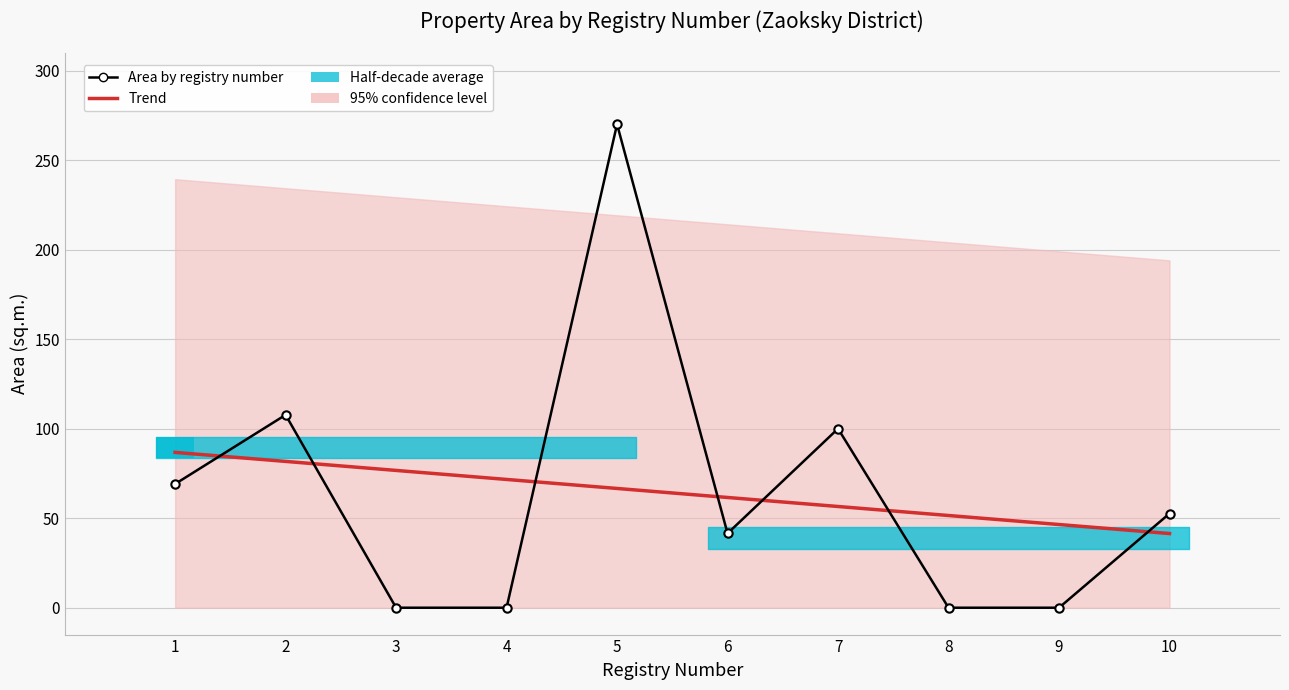

Reading right to left, transcribe all the data shown in this chart.

Trend: 41.4	46.5	51.5	56.5	61.6	66.6	71.6	76.7	81.7	86.8
Area by registry number: 52.6	0.0	0.0	100.0	41.5	270.0	0.0	0.0	107.7	69.1